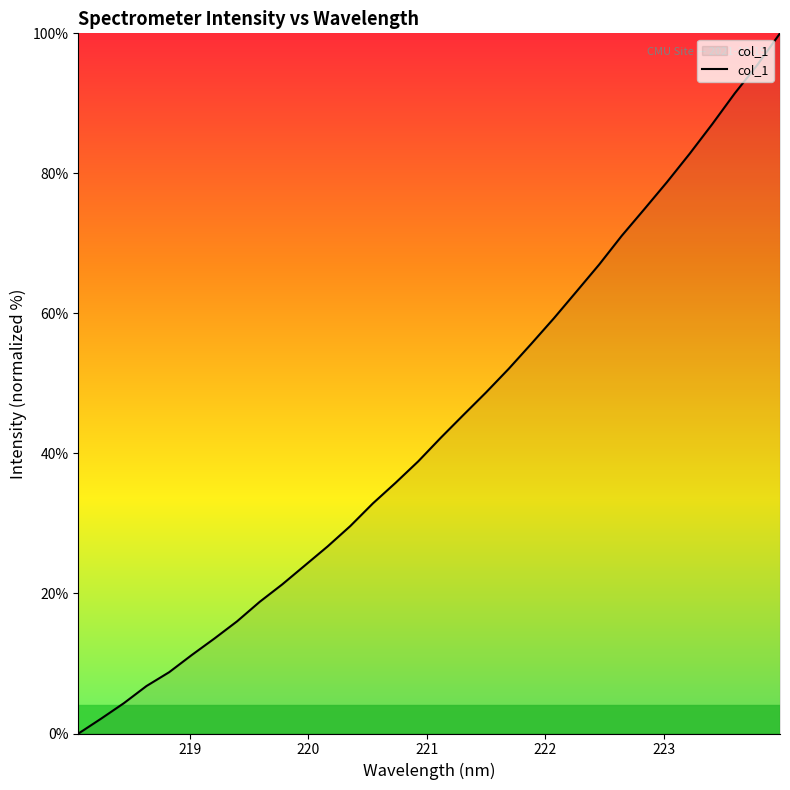

How many lines are shown in the chart?

1